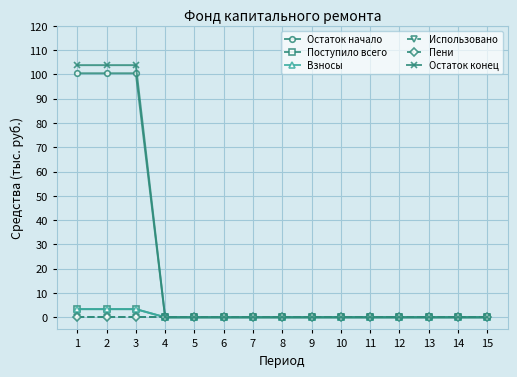

Reading left to right, transcribe all the data shown in this chart.

Остаток начало: 1=100.4	2=100.4	3=100.4	4=0.0	5=0.0	6=0.0	7=0.0	8=0.0	9=0.0	10=0.0	11=0.0	12=0.0	13=0.0	14=0.0	15=0.0
Поступило всего: 1=3.4	2=3.4	3=3.4	4=0.0	5=0.0	6=0.0	7=0.0	8=0.0	9=0.0	10=0.0	11=0.0	12=0.0	13=0.0	14=0.0	15=0.0
Взносы: 1=3.4	2=3.4	3=3.4	4=0.0	5=0.0	6=0.0	7=0.0	8=0.0	9=0.0	10=0.0	11=0.0	12=0.0	13=0.0	14=0.0	15=0.0
Использовано: 1=0.0	2=0.0	3=0.0	4=0.0	5=0.0	6=0.0	7=0.0	8=0.0	9=0.0	10=0.0	11=0.0	12=0.0	13=0.0	14=0.0	15=0.0
Пени: 1=0.0	2=0.0	3=0.0	4=0.0	5=0.0	6=0.0	7=0.0	8=0.0	9=0.0	10=0.0	11=0.0	12=0.0	13=0.0	14=0.0	15=0.0
Остаток конец: 1=103.8	2=103.8	3=103.8	4=0.0	5=0.0	6=0.0	7=0.0	8=0.0	9=0.0	10=0.0	11=0.0	12=0.0	13=0.0	14=0.0	15=0.0